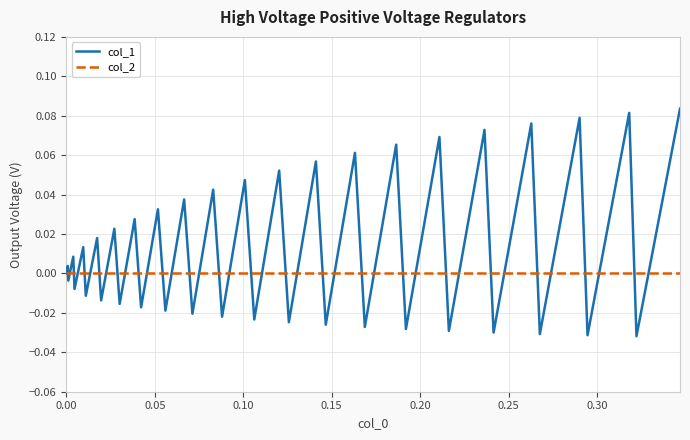

Which series has the largest total across all categories?

col_1